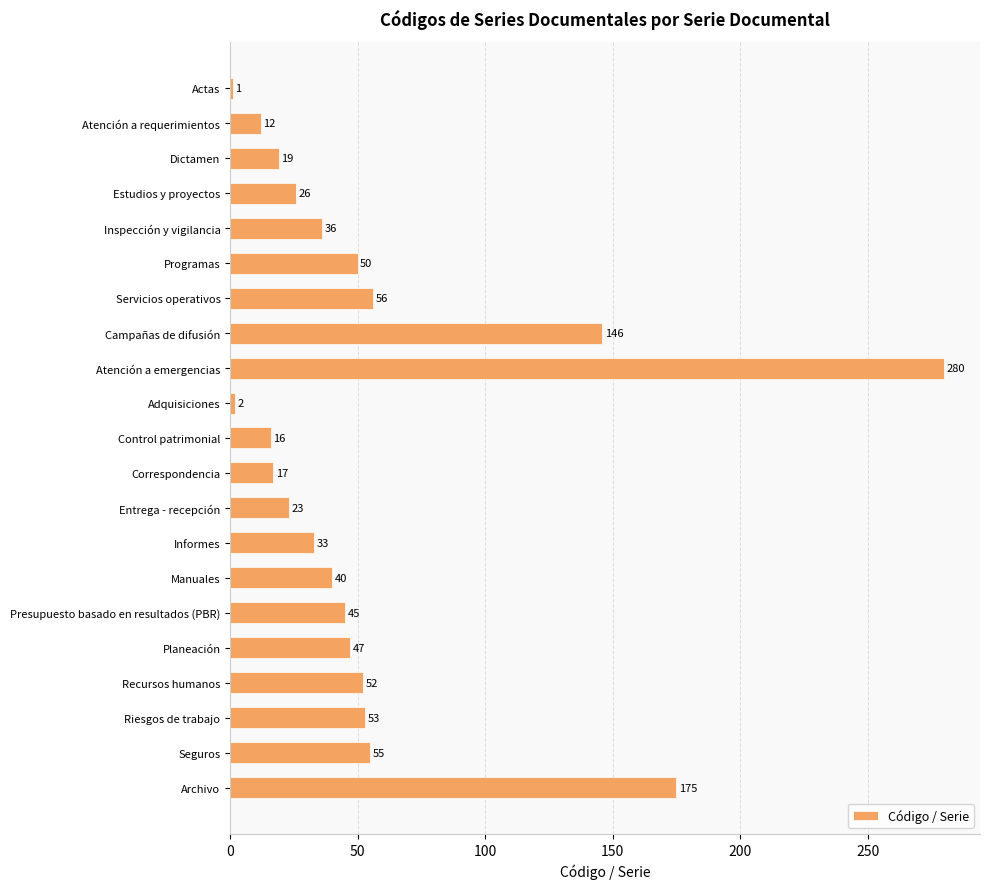

What position from the top is Actas?

1